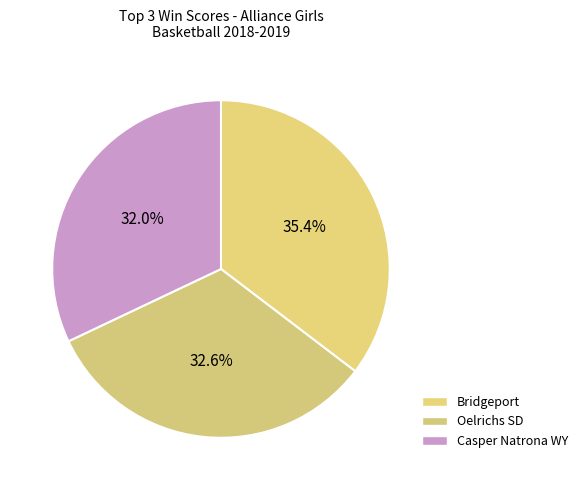

What percentage is the Bridgeport slice, to the nearest percent?

35%